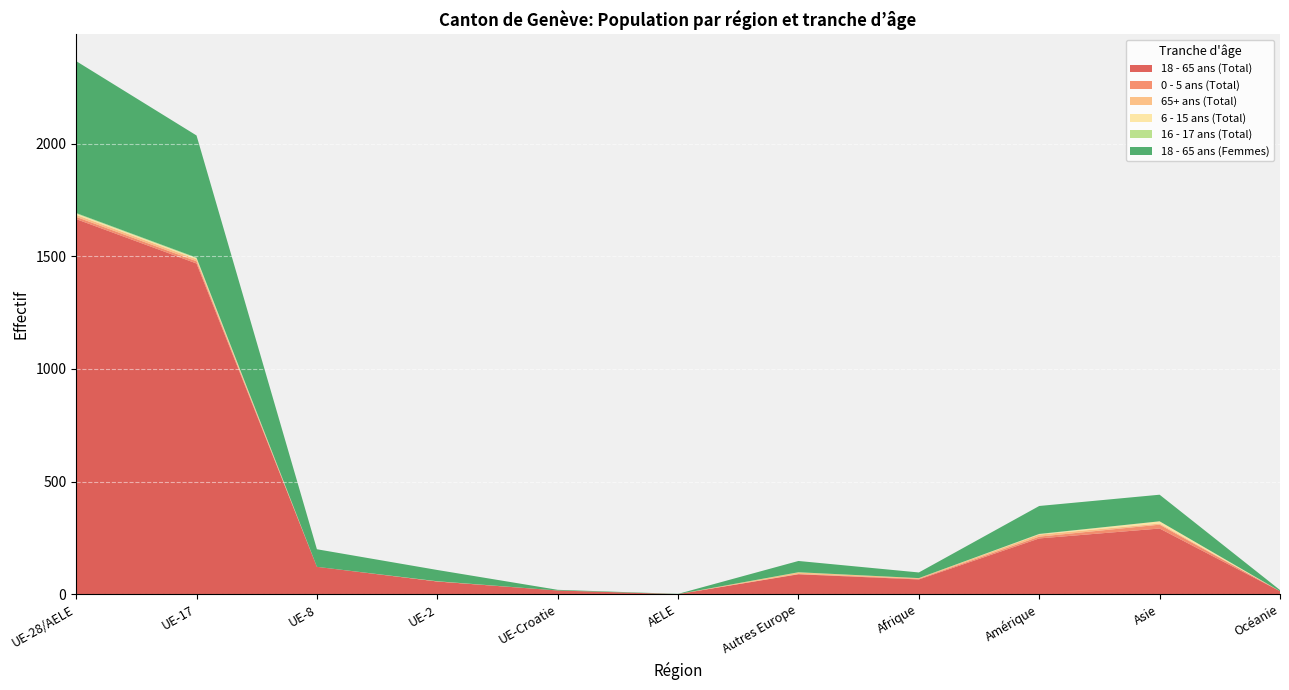

Reading left to right, what are all the values shown in this chart?

18 - 65 ans (Total): UE-28/AELE=1665	UE-17=1468	UE-8=122	UE-2=57	UE-Croatie=17	AELE=1	Autres Europe=89	Afrique=66	Amérique=248	Asie=292	Océanie=14
0 - 5 ans (Total): UE-28/AELE=10	UE-17=10	UE-8=0	UE-2=0	UE-Croatie=0	AELE=0	Autres Europe=1	Afrique=3	Amérique=8	Asie=17	Océanie=0
65+ ans (Total): UE-28/AELE=9	UE-17=9	UE-8=0	UE-2=0	UE-Croatie=0	AELE=0	Autres Europe=7	Afrique=3	Amérique=9	Asie=5	Océanie=0
6 - 15 ans (Total): UE-28/AELE=5	UE-17=4	UE-8=0	UE-2=1	UE-Croatie=0	AELE=0	Autres Europe=0	Afrique=0	Amérique=2	Asie=10	Océanie=0
16 - 17 ans (Total): UE-28/AELE=3	UE-17=3	UE-8=0	UE-2=0	UE-Croatie=0	AELE=0	Autres Europe=1	Afrique=0	Amérique=1	Asie=0	Océanie=0
18 - 65 ans (Femmes): UE-28/AELE=674	UE-17=542	UE-8=78	UE-2=50	UE-Croatie=3	AELE=1	Autres Europe=50	Afrique=25	Amérique=124	Asie=118	Océanie=5